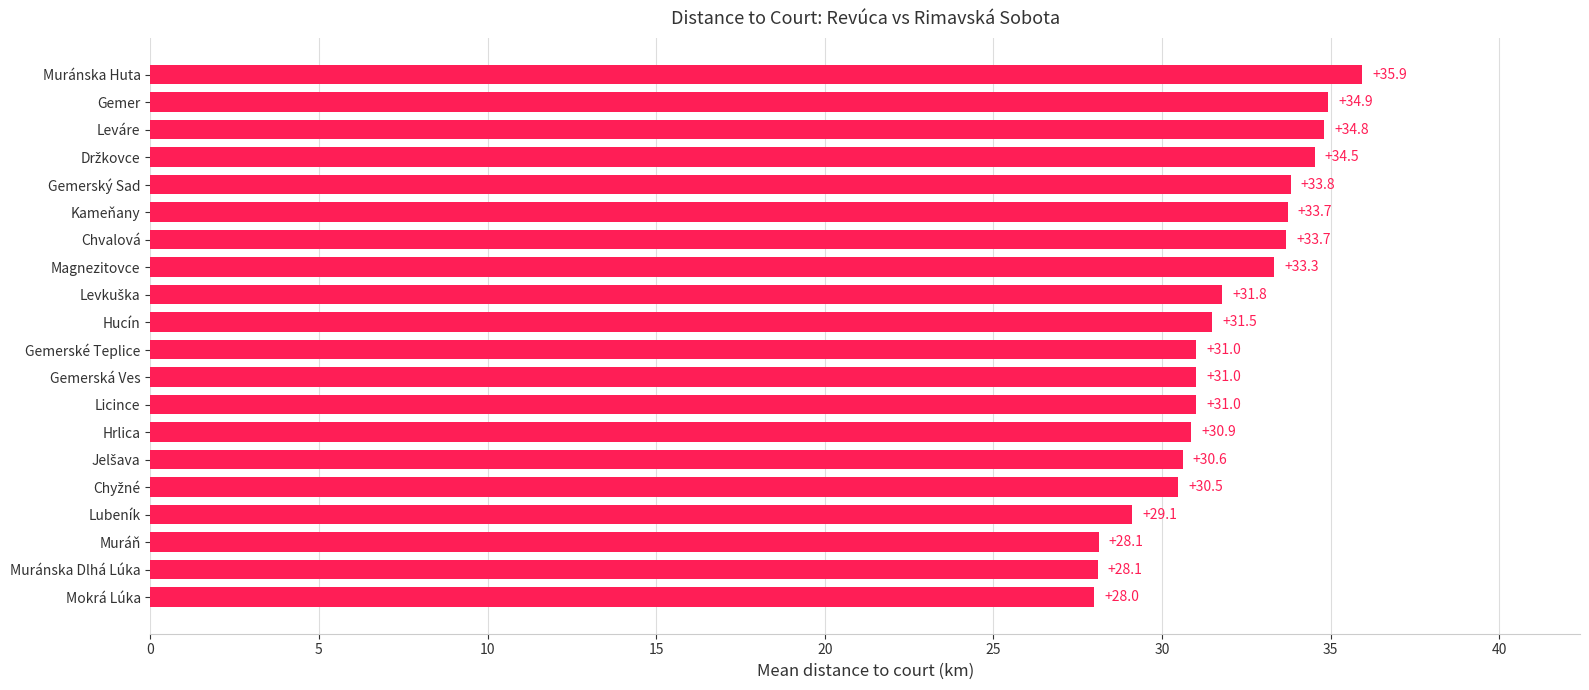

Approximately how many times larger is the value at Gemerské Teplice compared to Gemerský Sad?

0.9